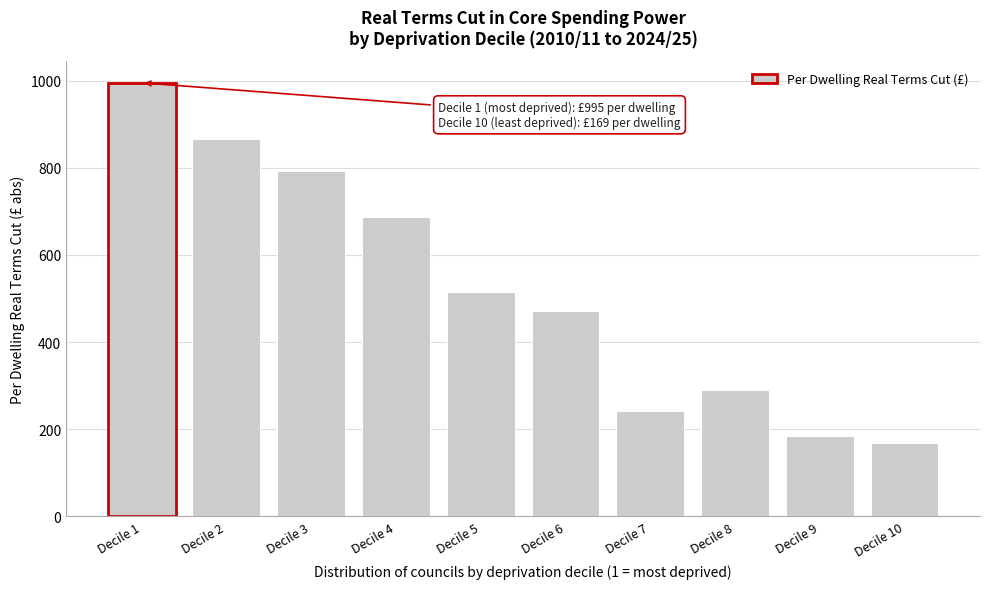

Reading left to right, extract all data points from this chart.

Decile 1=995.2	Decile 2=866.4	Decile 3=793.5	Decile 4=687.5	Decile 5=514.2	Decile 6=471.8	Decile 7=241.6	Decile 8=289.8	Decile 9=184.9	Decile 10=168.5